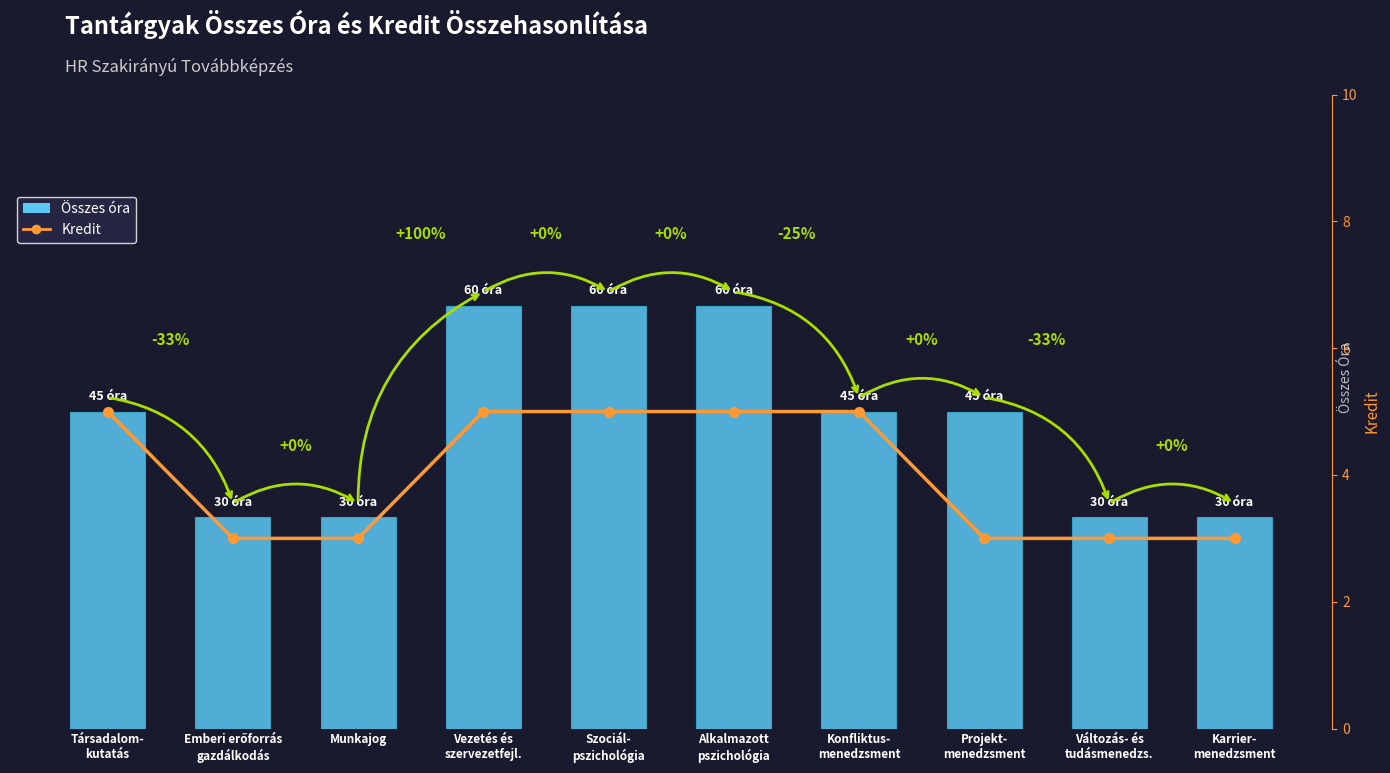

What is the value of the Összes óra bar at the 8th from the left?

45